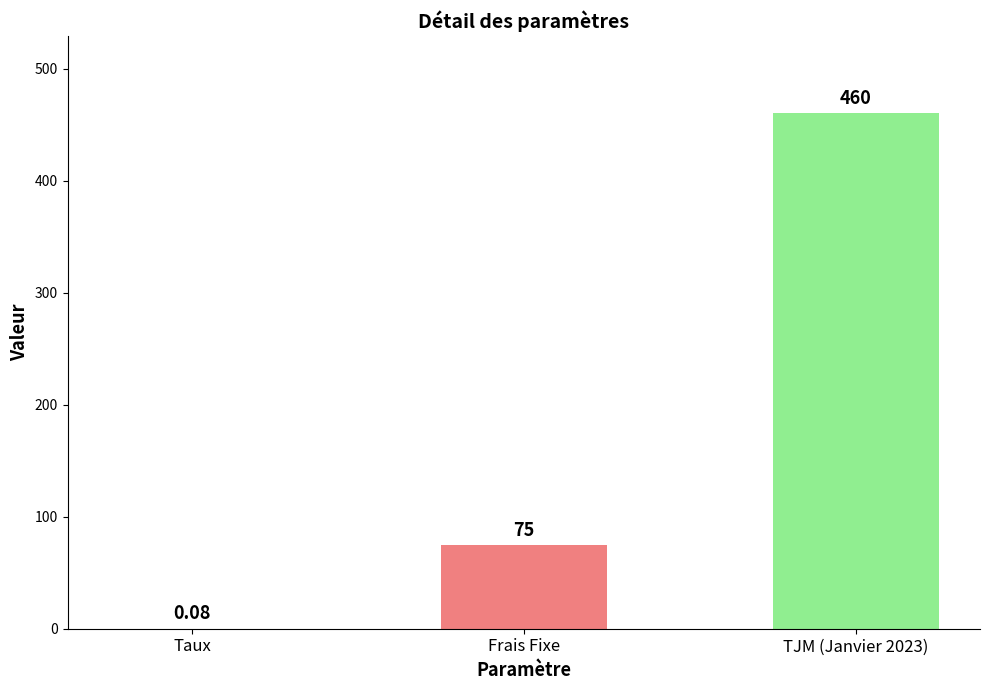

What is the sum of the values at TJM (Janvier 2023) and Frais Fixe?

535.0